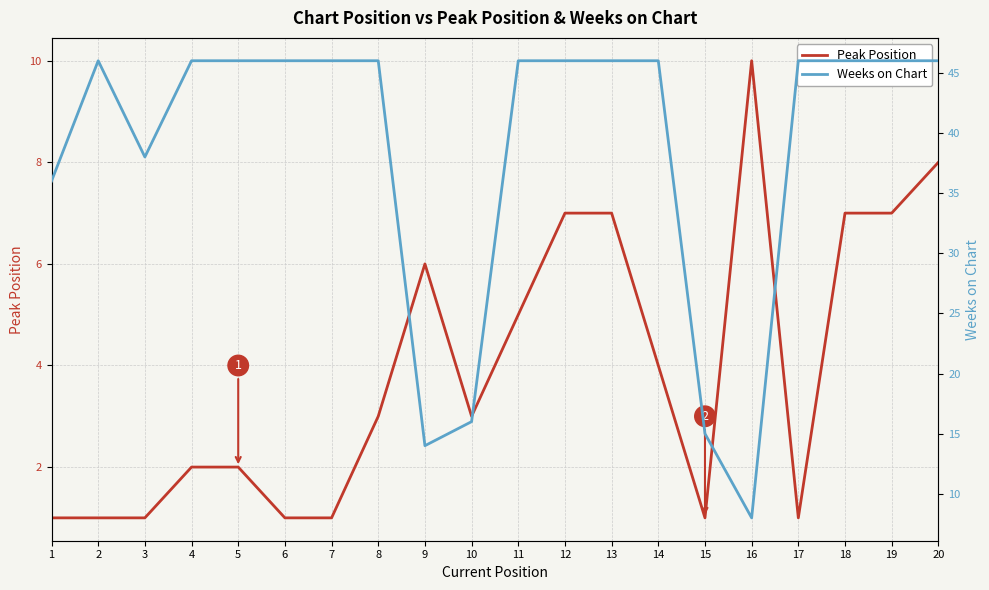

Does the chart display data point markers on the line(s)?

No